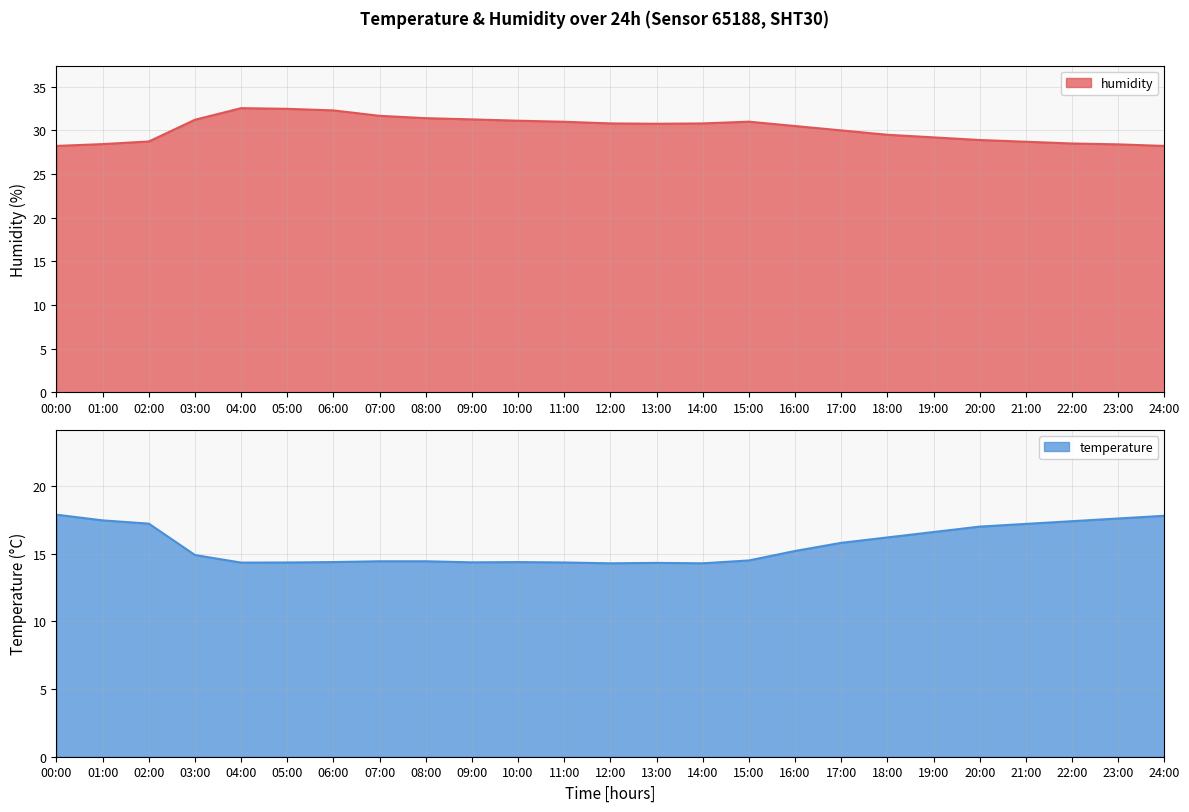

How many lines are shown in the chart?

2